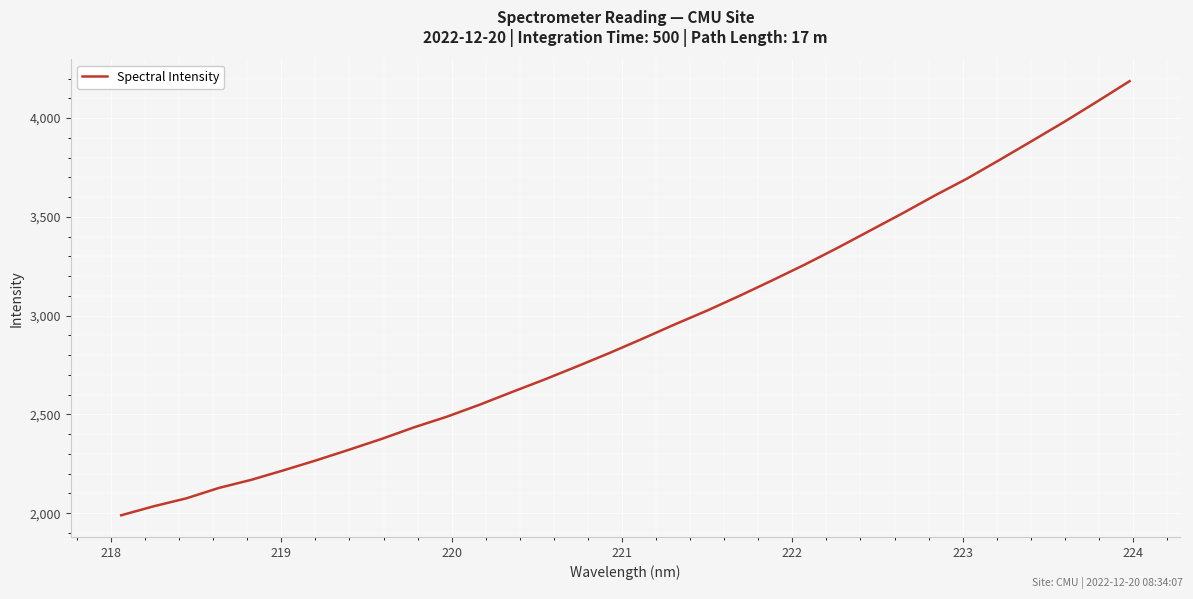

How many categories are shown in the chart?

32